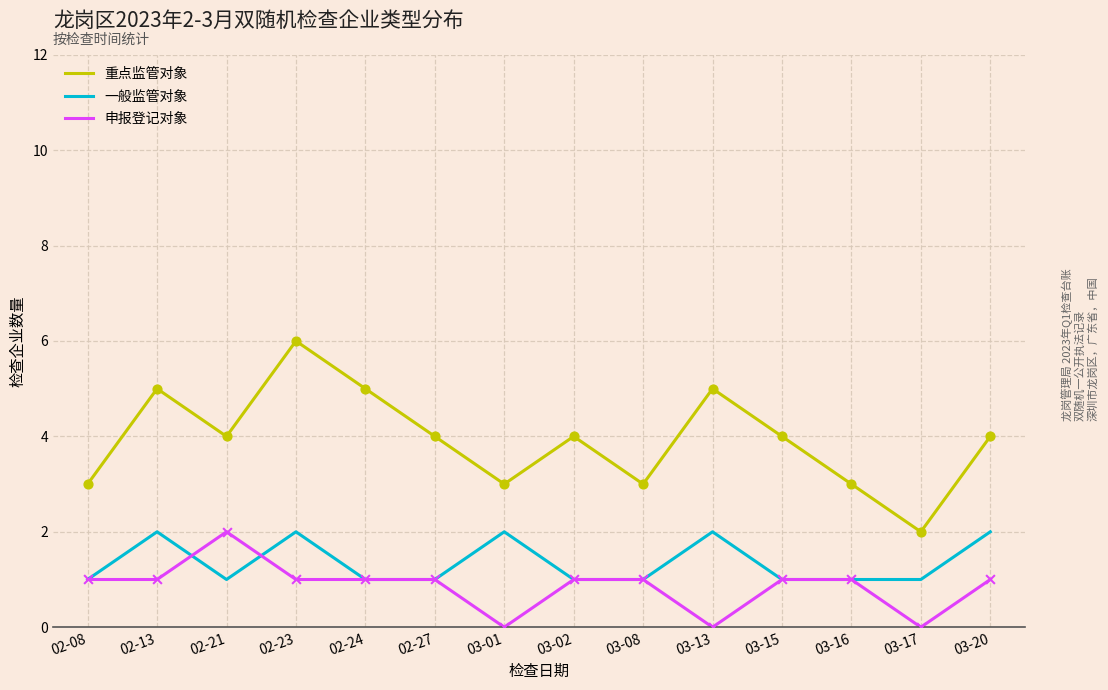

At which category is the sum across all series the highest?

02-23